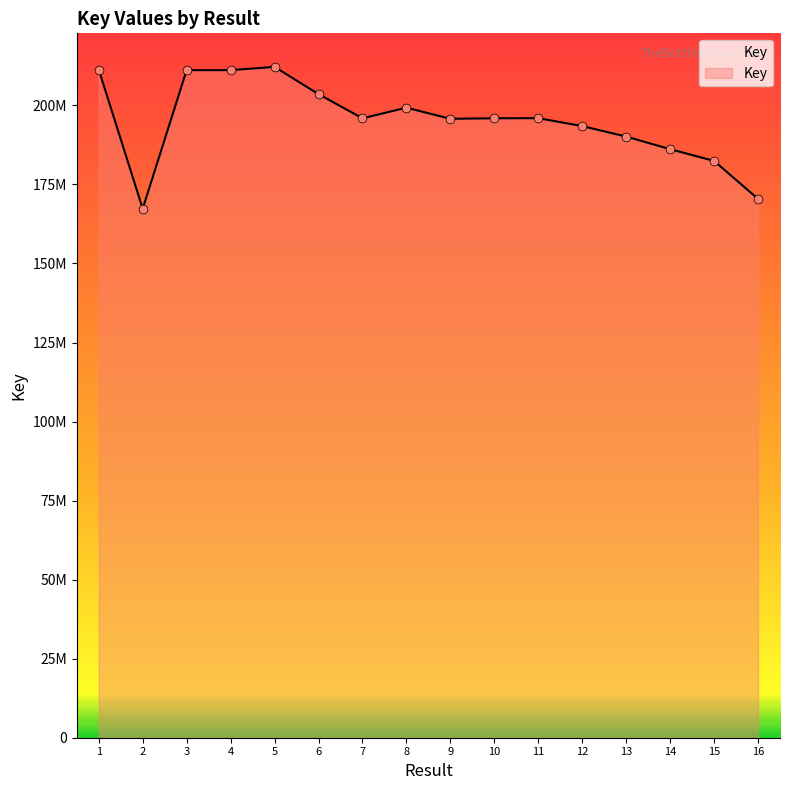

Is this an area chart (filled region under the line)?

Yes